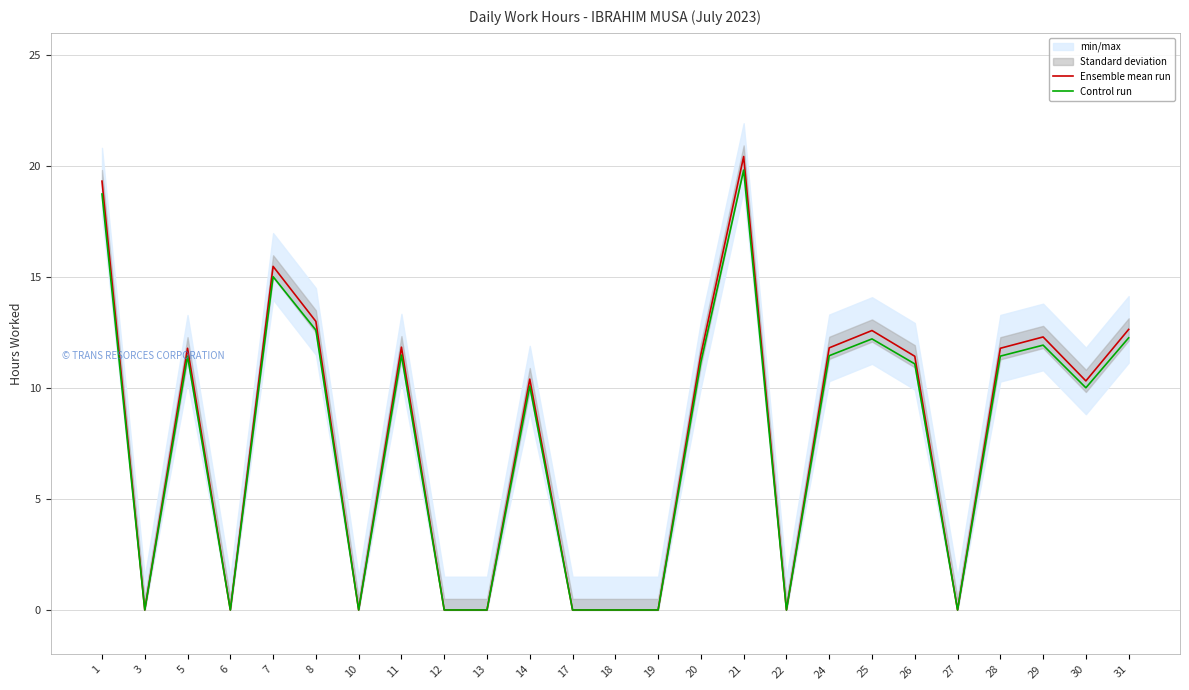

What is the difference between the maximum and second lowest values in the Control run series?

19.8